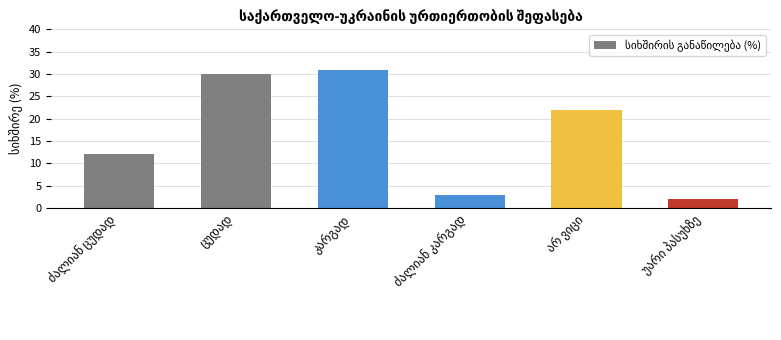

What is the greatest value displayed?

31